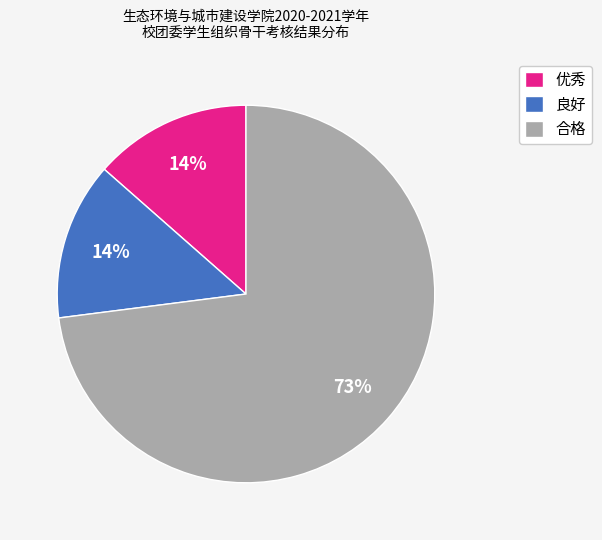

Which has a higher value, 良好 or 合格?

合格